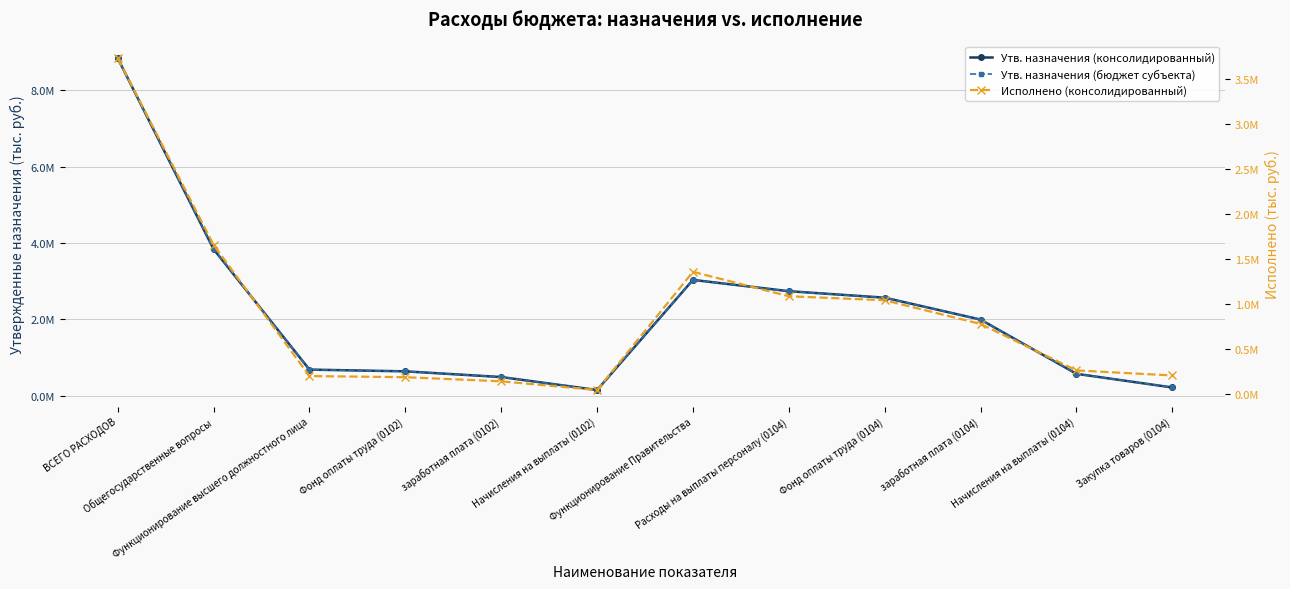

Rank the series at Функционирование Правительства from highest to lowest value.

Утв. назначения (консолидированный), Утв. назначения (бюджет субъекта), Исполнено (консолидированный)